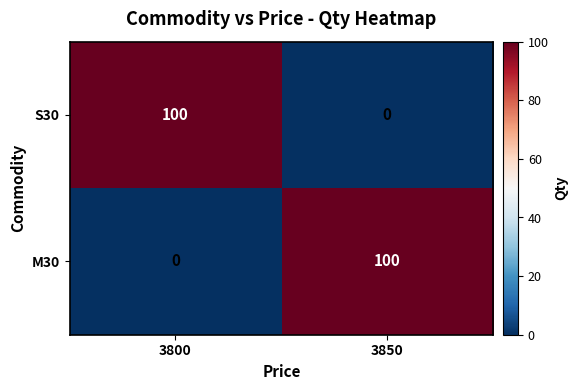

What is the difference between the highest and lowest values at 3850?

100